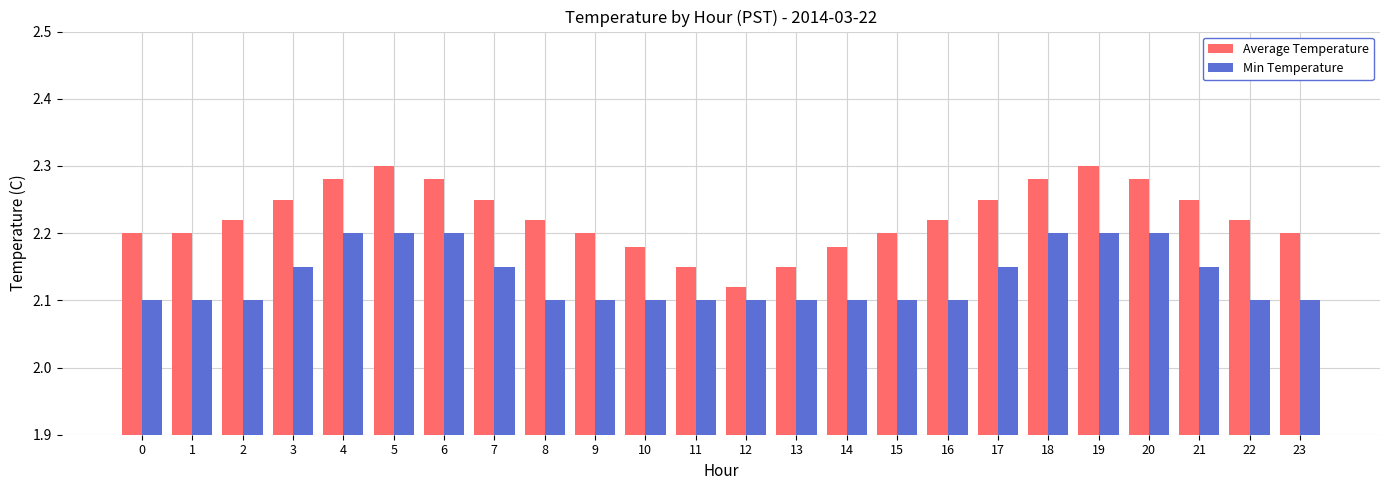

What is the spread (max minus min) of values at 19?

0.1